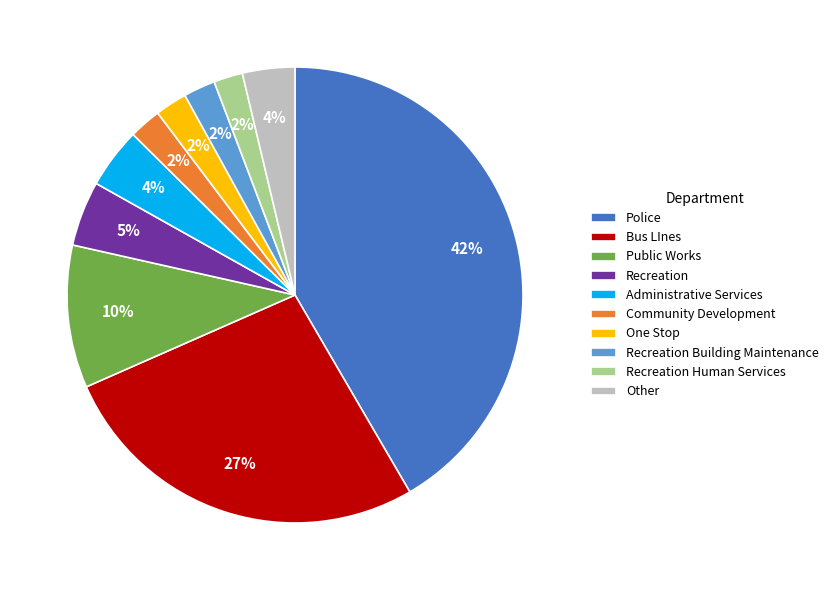

Count the number of slices in the pie.

10